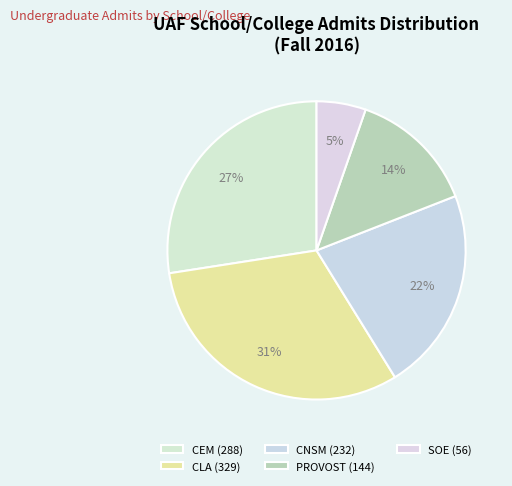

Approximately how many times larger is the value at CLA compared to PROVOST?

2.3